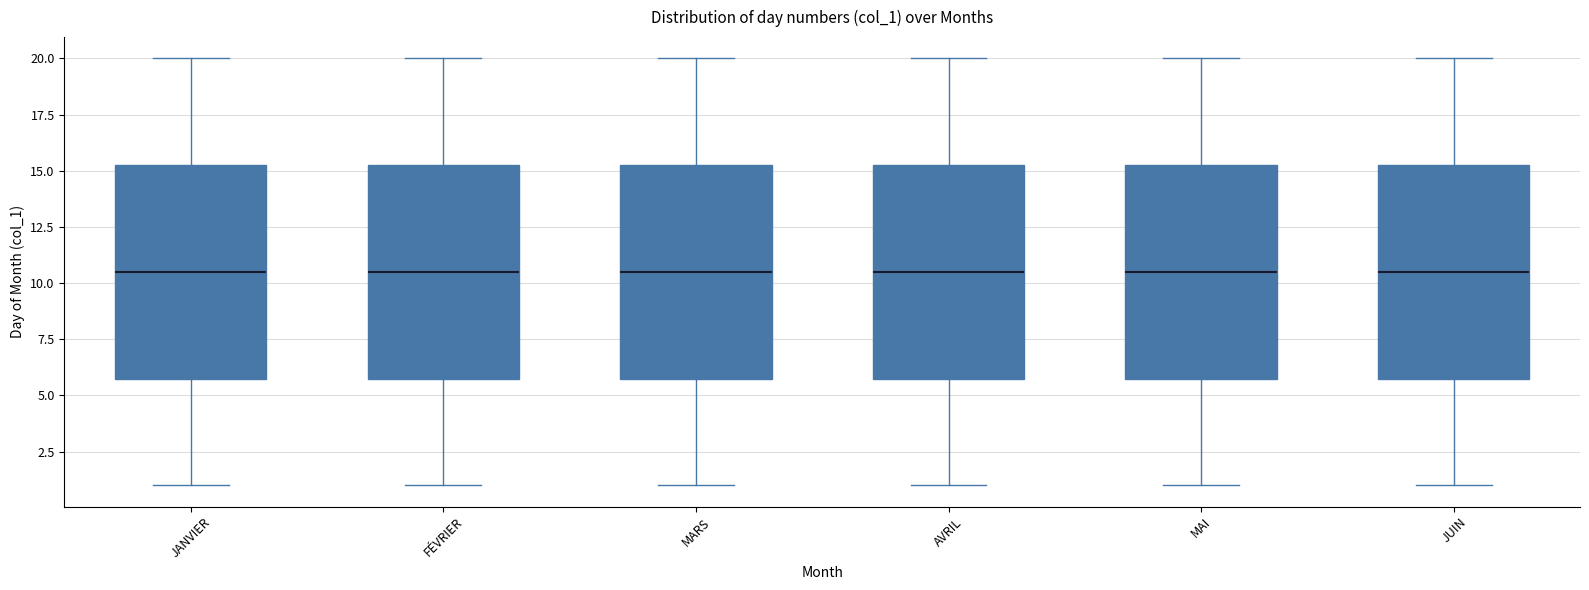

Reading left to right, read every box against the y-axis: the position of its median line, the range the box covers, and the ends of its whiskers. The values are not printed on the chart, so give them approximately, as read against the axis.

JANVIER: median 10.5, box 6.0 to 15.5, whiskers 1.0 to 20.0
FÉVRIER: median 10.5, box 6.0 to 15.5, whiskers 1.0 to 20.0
MARS: median 10.5, box 6.0 to 15.5, whiskers 1.0 to 20.0
AVRIL: median 10.5, box 6.0 to 15.5, whiskers 1.0 to 20.0
MAI: median 10.5, box 6.0 to 15.5, whiskers 1.0 to 20.0
JUIN: median 10.5, box 6.0 to 15.5, whiskers 1.0 to 20.0